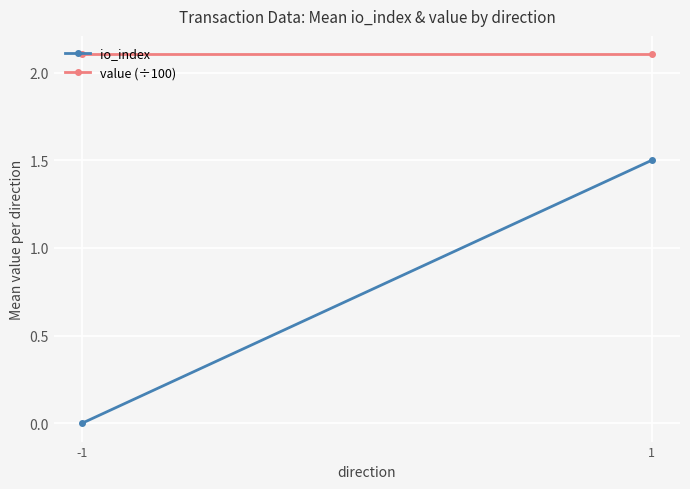

Between -1 and 1, which series saw the biggest shift?

io_index